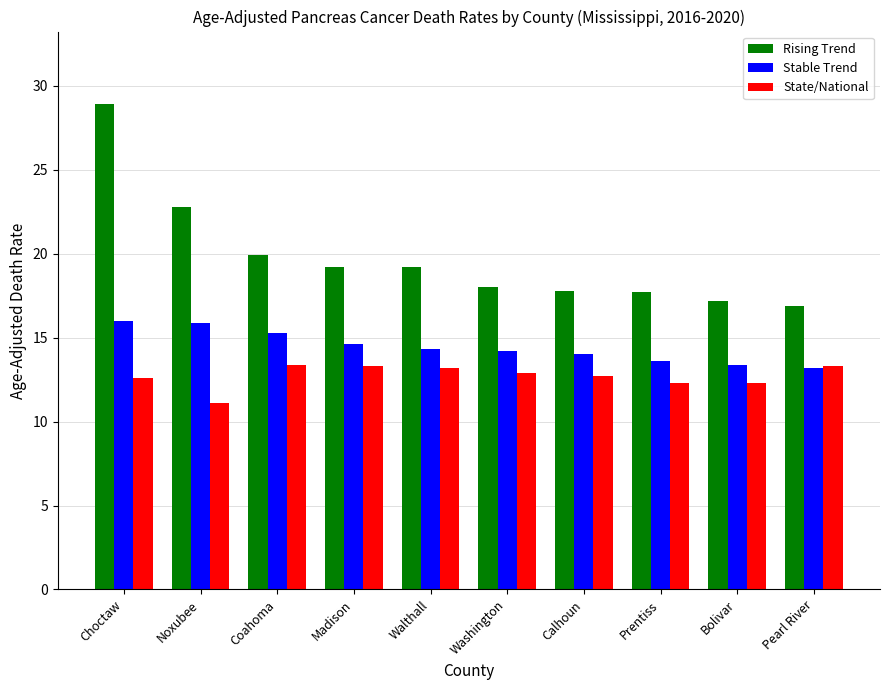

Between Coahoma and Prentiss, which series saw the biggest shift?

Rising Trend